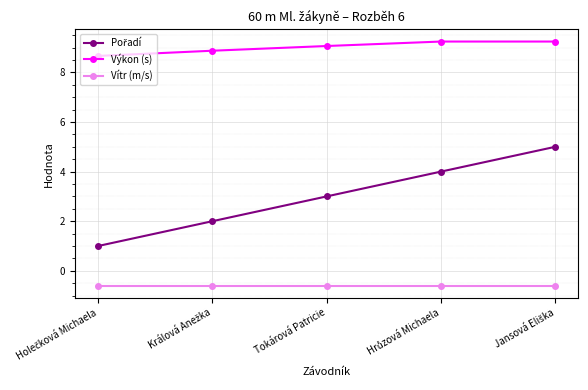

True or false: Vítr (m/s) and Výkon (s) cross at least once.

False